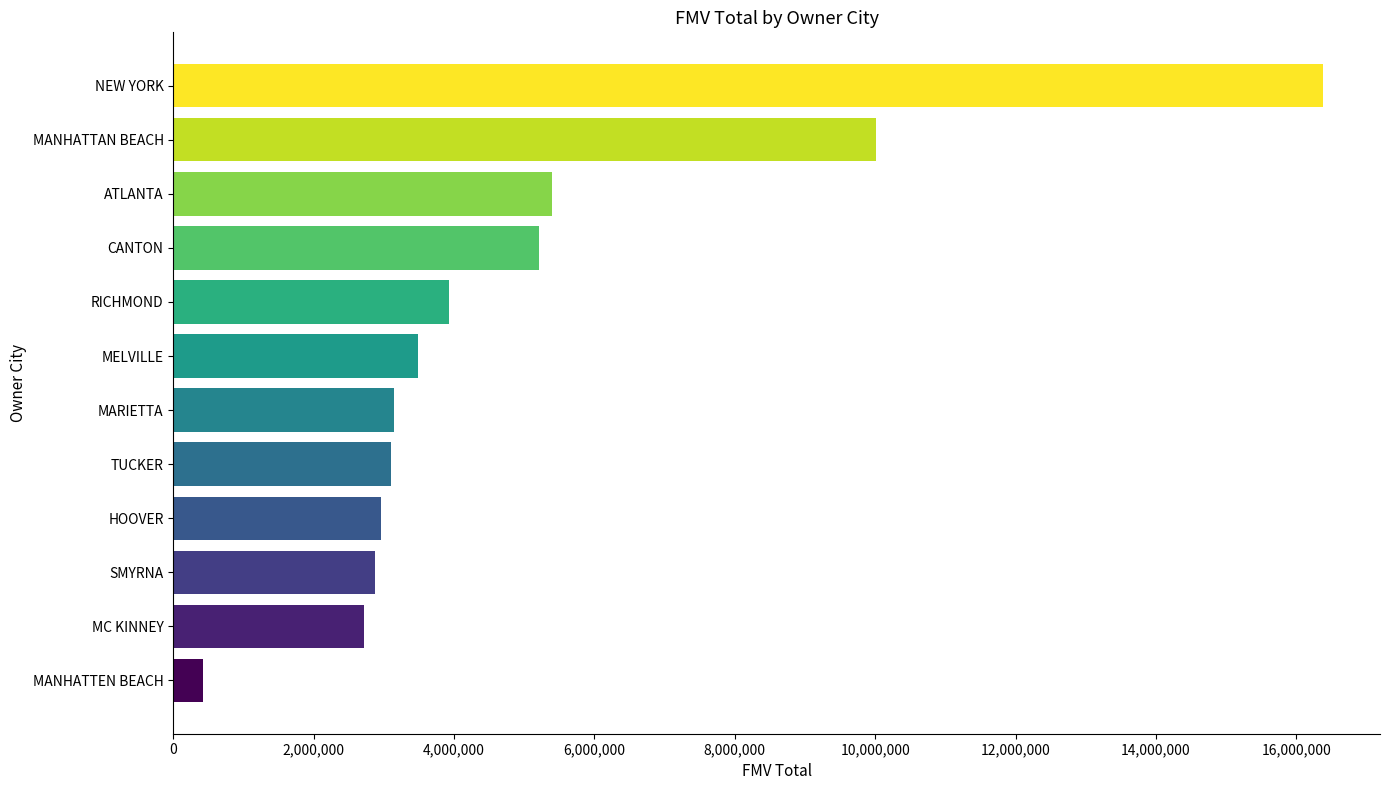

True or false: the data shows 5471919 at RICHMOND.

False